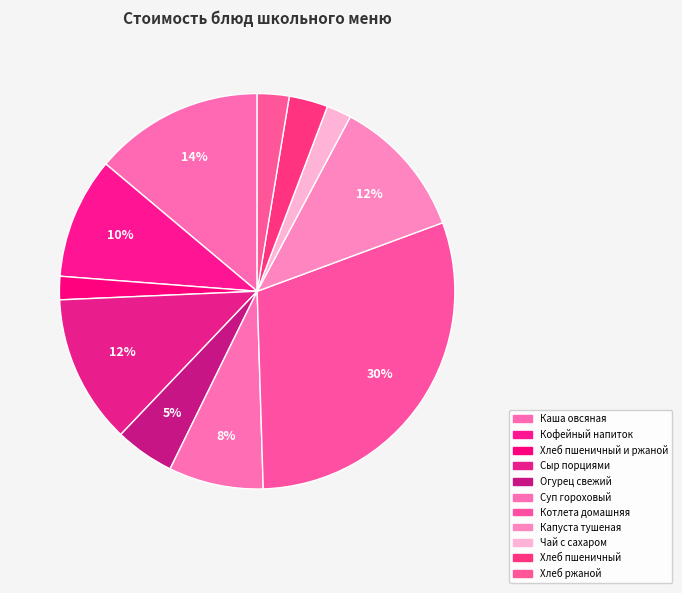

Count the number of slices in the pie.

11